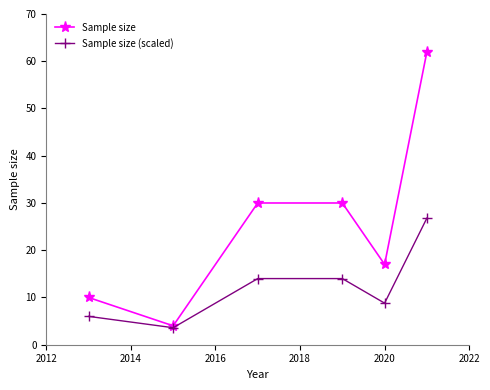

Which series has the largest total across all categories?

Sample size